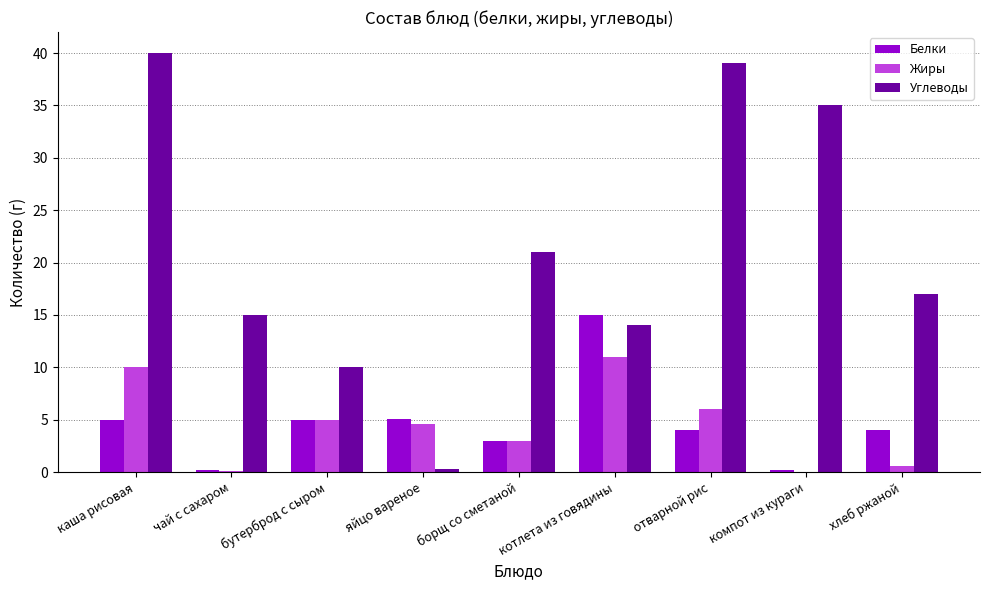

Which series has the widest spread of values?

Углеводы